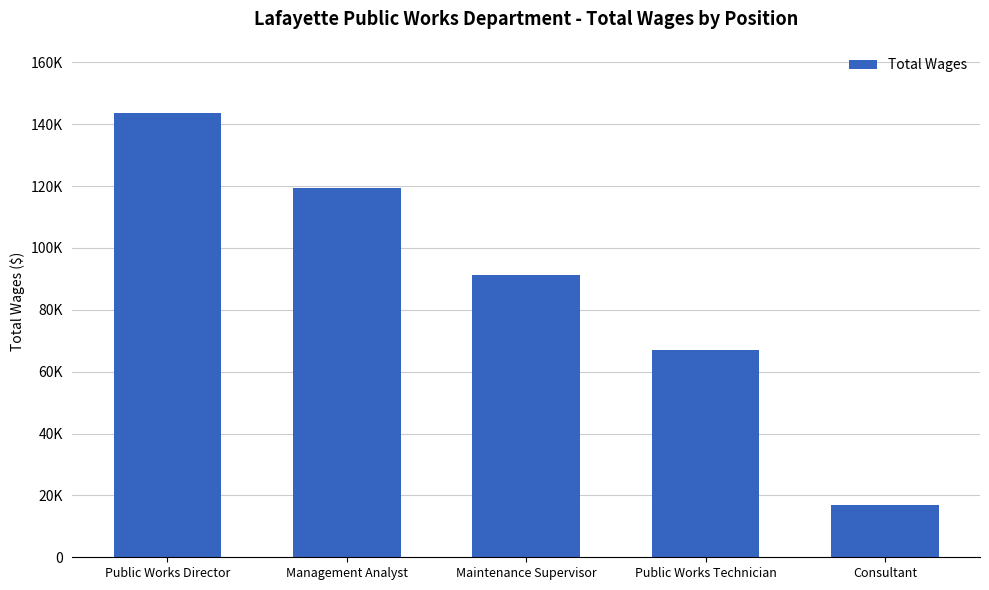

Rank the categories by value from highest to lowest.

Public Works Director, Management Analyst, Maintenance Supervisor, Public Works Technician, Consultant